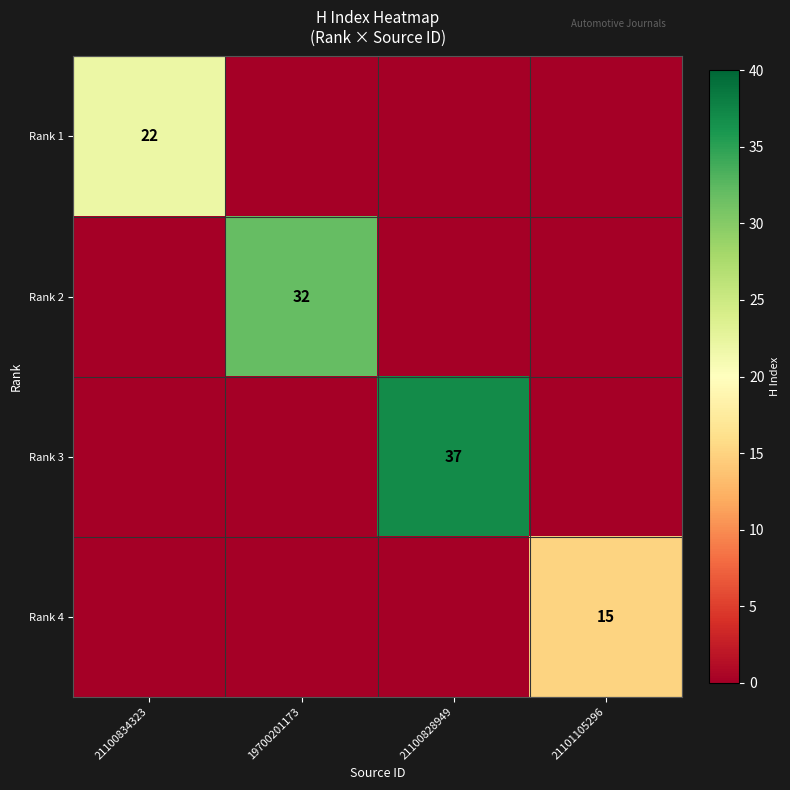

The Rank 1 series shows 11 at 21100834323. True or false?

False